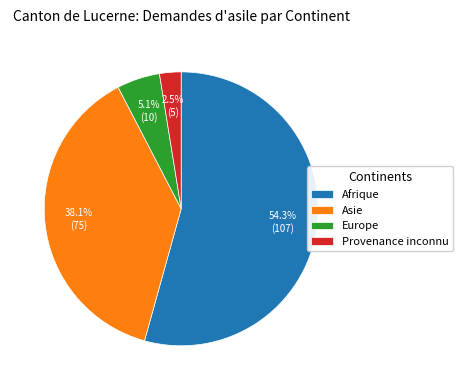

Is Afrique the majority of the pie?

Yes